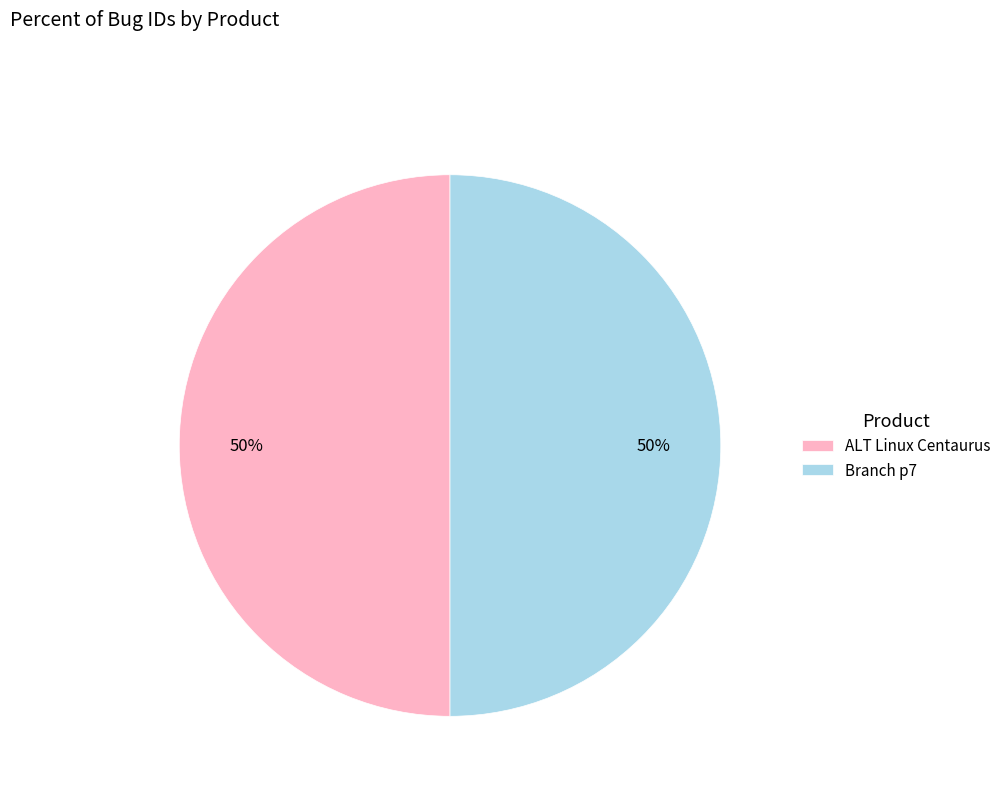

Count the number of slices in the pie.

2